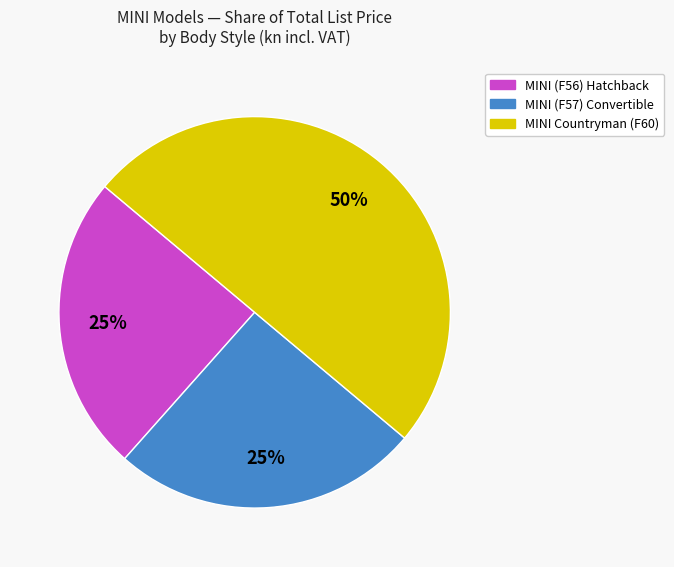

To the nearest percent, what is the difference between the largest and smallest slice percentages?

25%